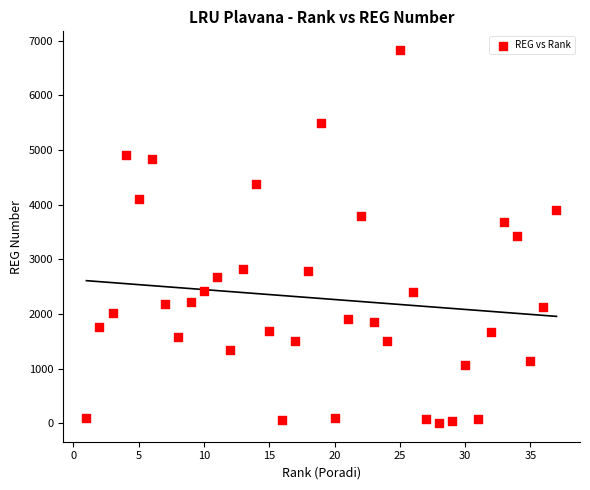

What is the range of Y values (max minus min)?

6826